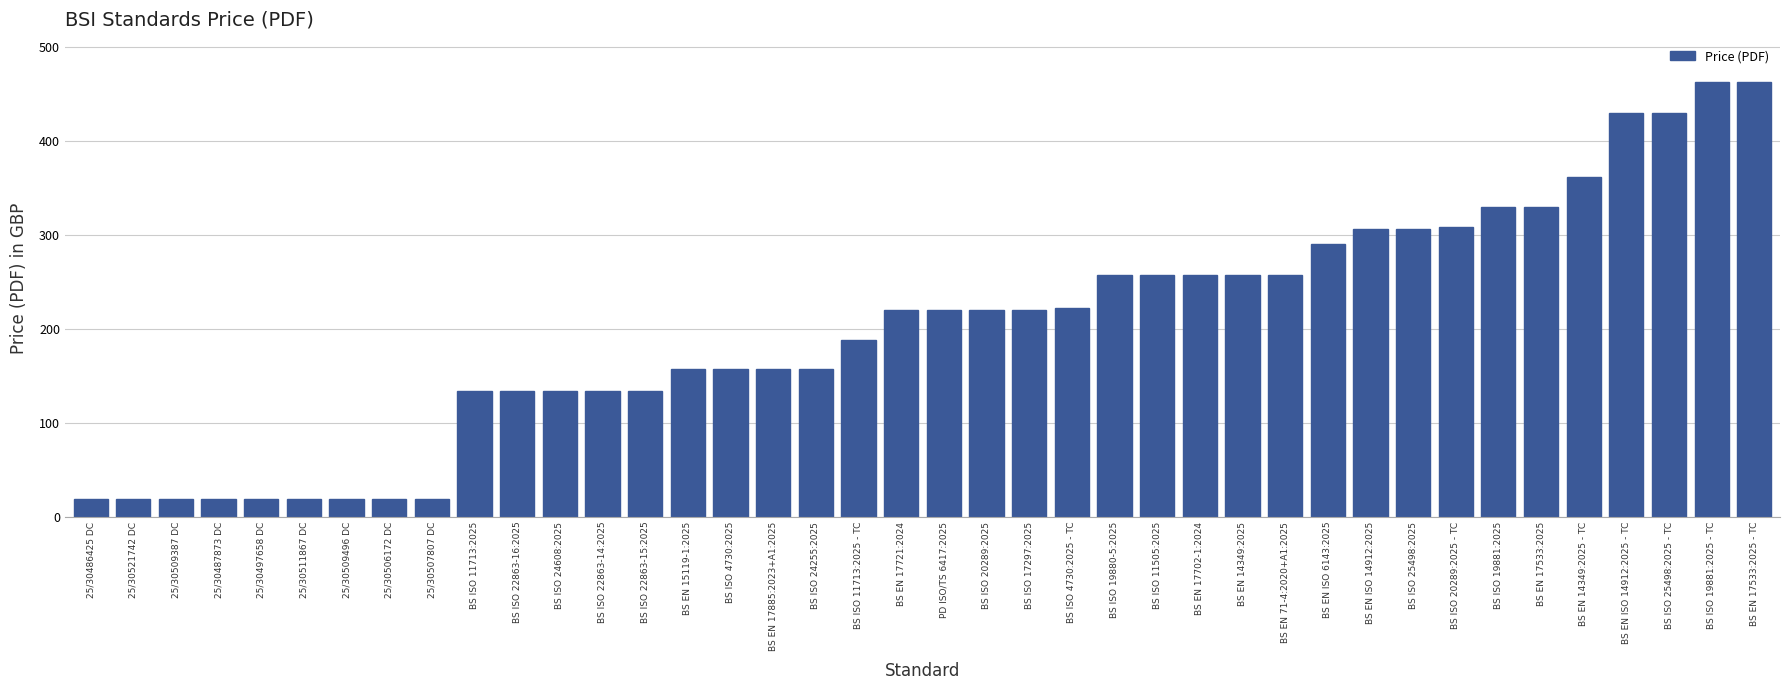

What is the change in value from BS ISO 22863-15:2025 to BS EN 17702-1:2024?

+124